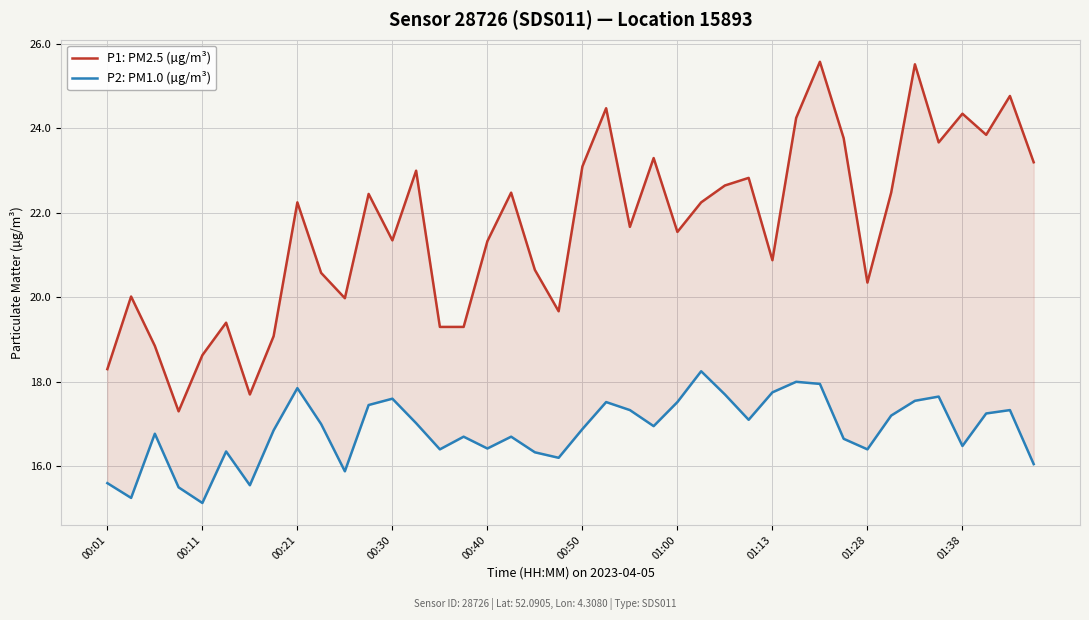

Rank the series by their maximum value, from lowest to highest.

P2: PM1.0 (µg/m³), P1: PM2.5 (µg/m³)